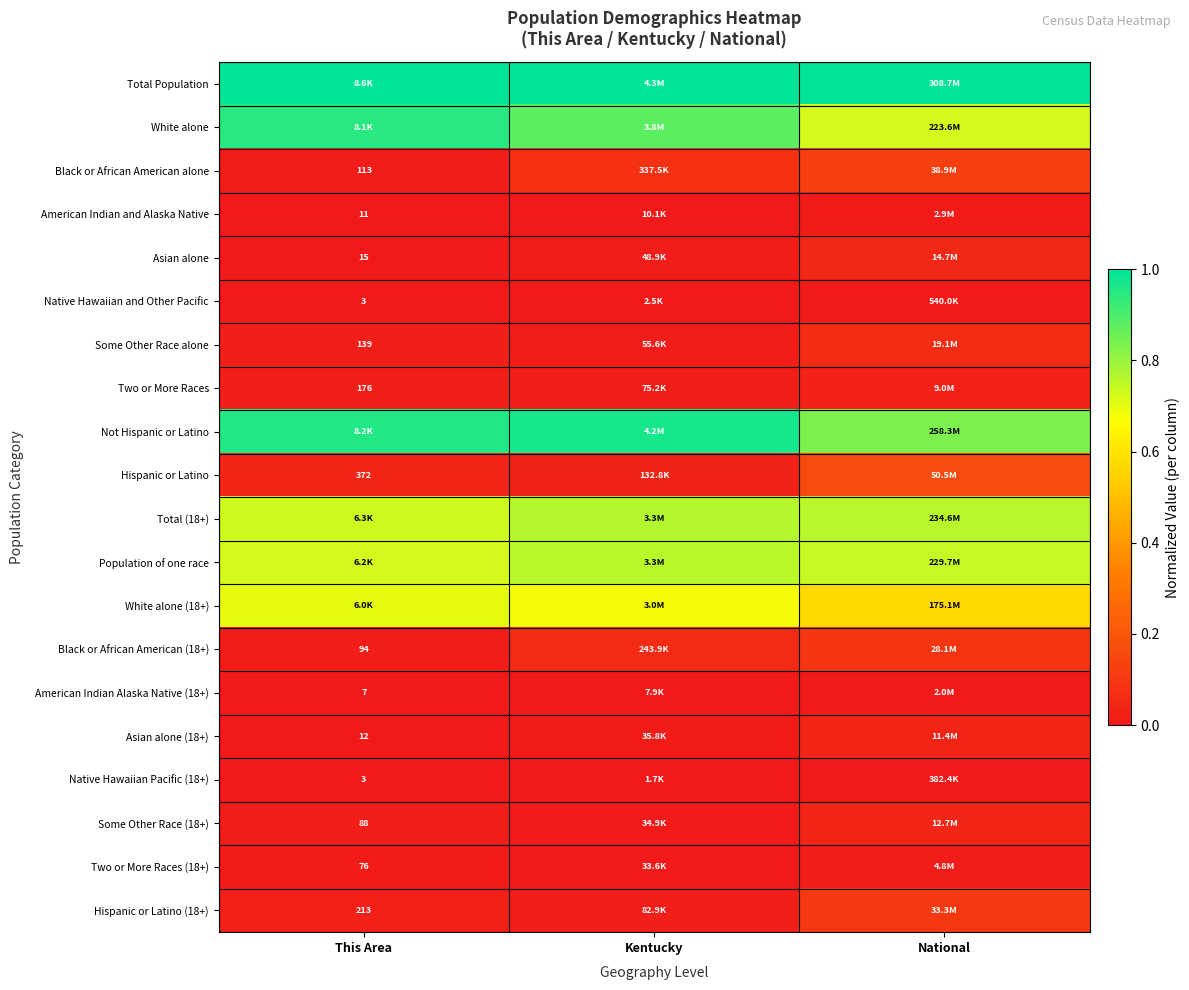

What is the total value across all series at Kentucky?

5.3